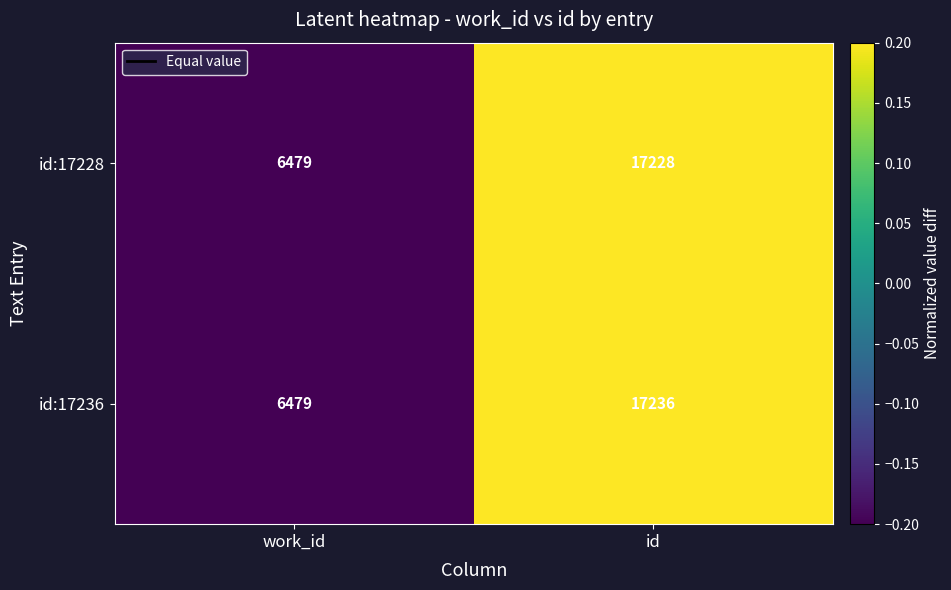

Which series has the largest total across all categories?

id:17236